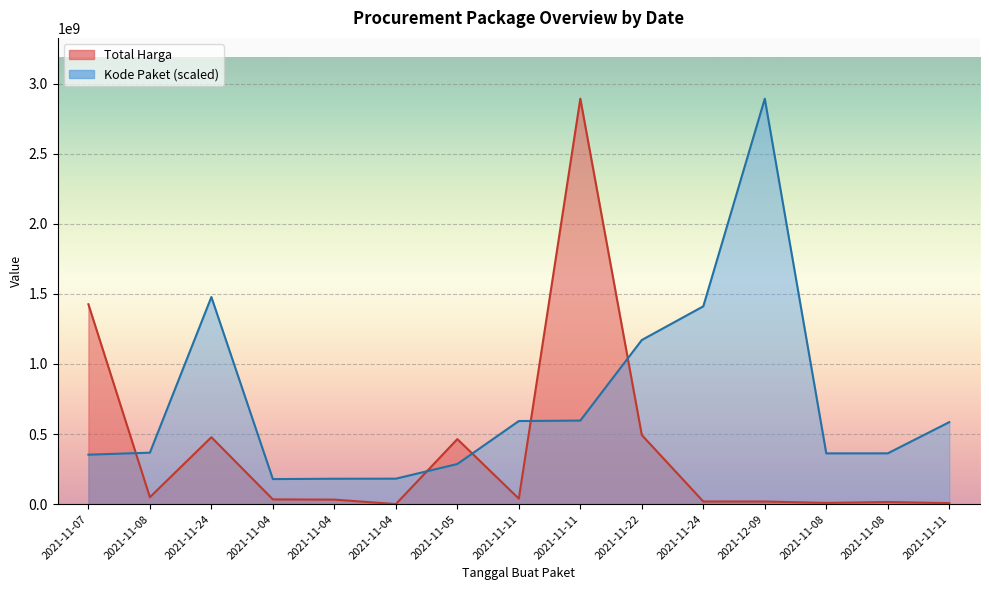

Rank the categories by Kode Paket value from highest to lowest.

2021-12-09, 2021-11-24, 2021-11-24, 2021-11-22, 2021-11-11, 2021-11-11, 2021-11-11, 2021-11-08, 2021-11-08, 2021-11-08, 2021-11-07, 2021-11-05, 2021-11-04, 2021-11-04, 2021-11-04